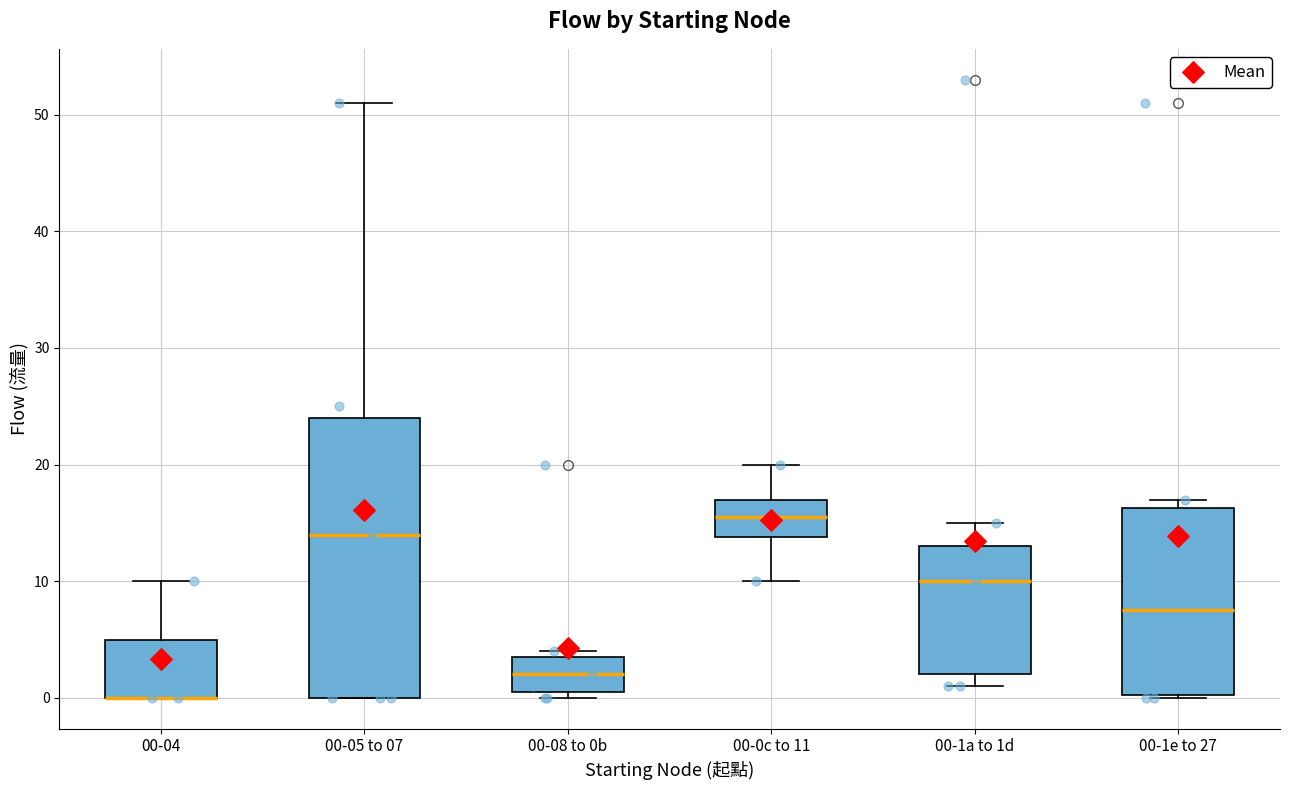

Reading left to right, transcribe this box plot: for each box, give where its median line is, the range the box spans, and where its two whiskers end, as read against the y-axis. The values are not printed on the chart, so give them approximately, as read against the axis.

00-04: median 0 (drawn on the box's lower edge), box 0 to 5, whiskers 0 to 10
00-05 to 07: median 14, box 0 to 24, whiskers 0 to 51
00-08 to 0b: median 2, box 1 to 4, whiskers 0 to 4 (just above the box's upper edge)
00-0c to 11: median 16, box 14 to 17, whiskers 10 to 20
00-1a to 1d: median 10, box 2 to 13, whiskers 1 to 15
00-1e to 27: median 8, box 0 to 16, whiskers 0 to 17